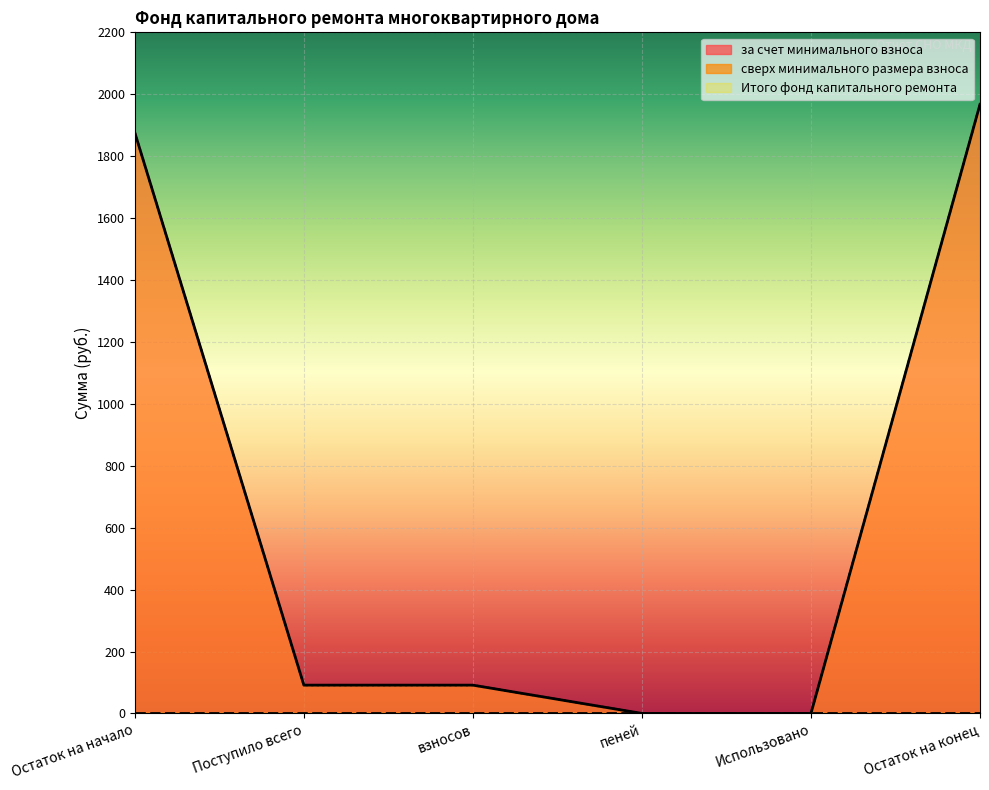

At which label is за счет минимального взноса closest to 983?

Поступило всего